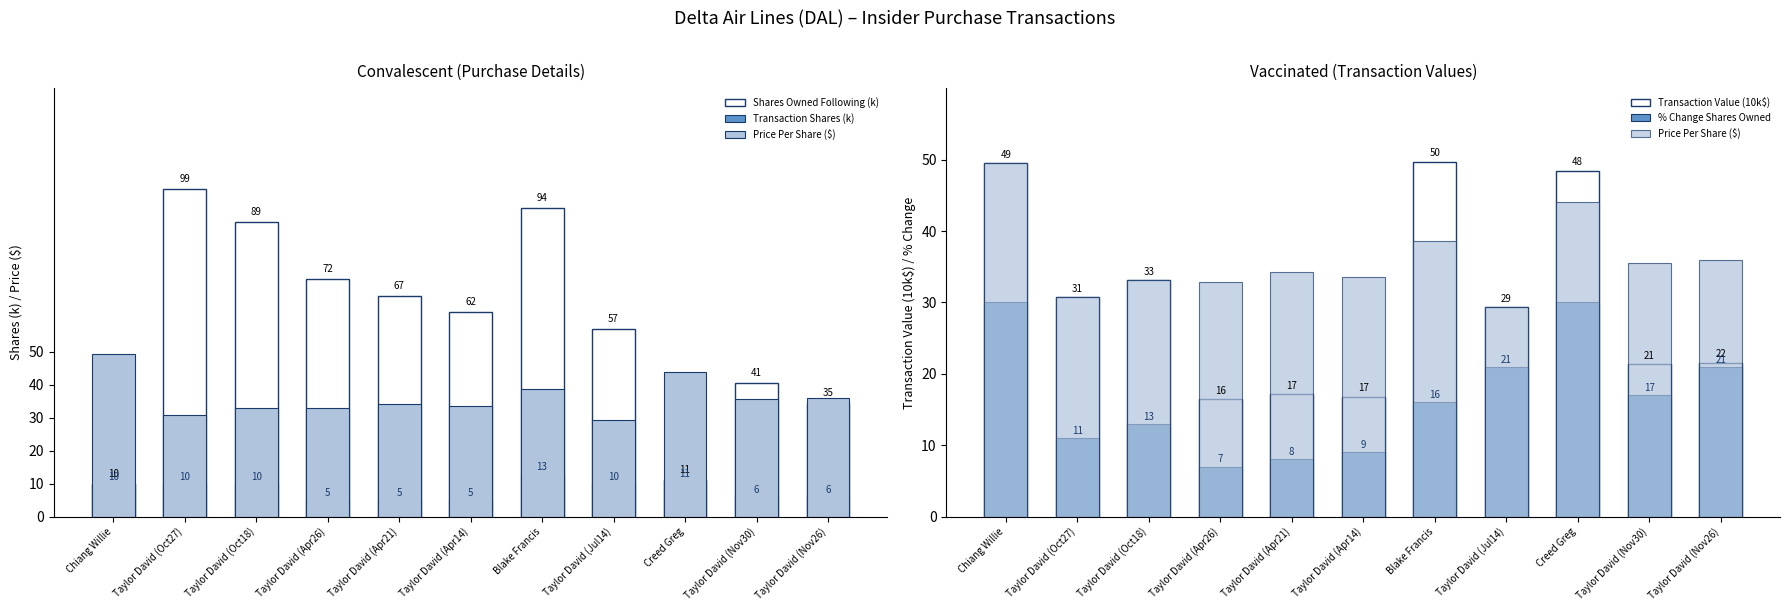

Which series has the largest range (max minus min)?

Shares Owned Following (k)